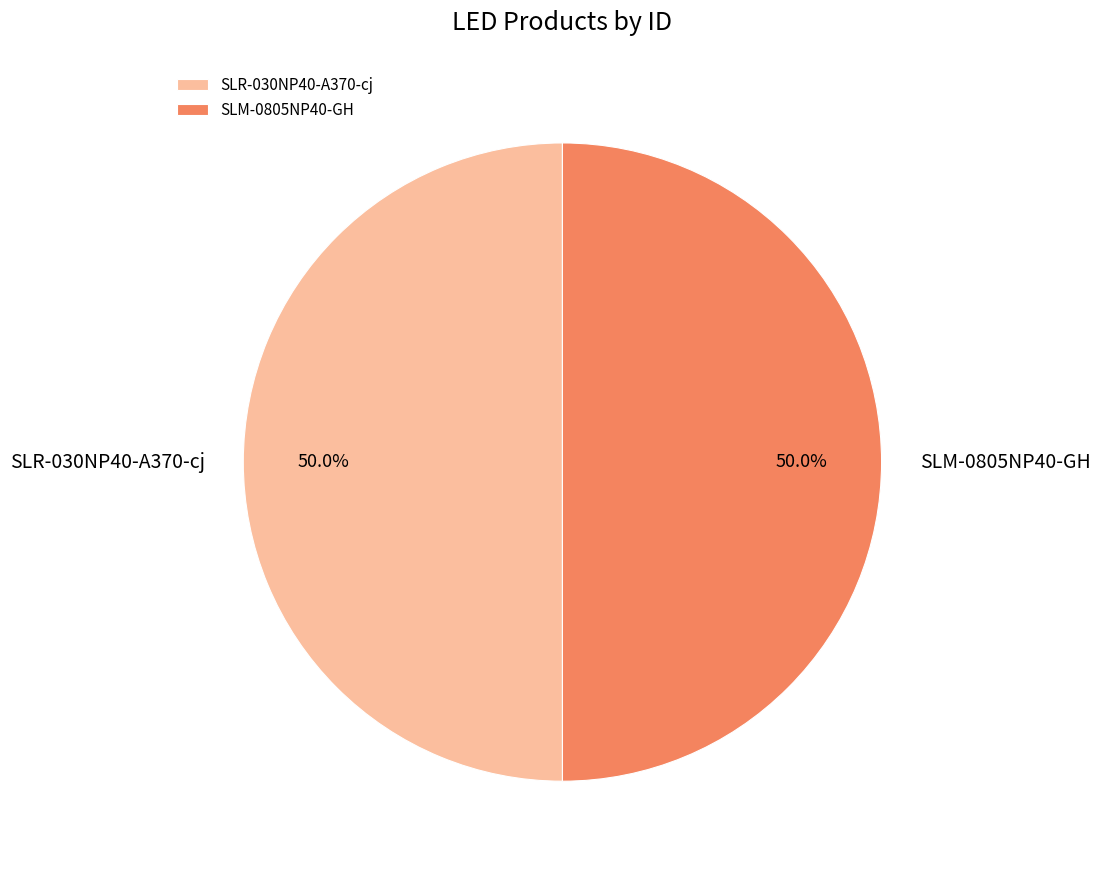

To the nearest percent, what portion does SLR-030NP40-A370-cj represent?

50%